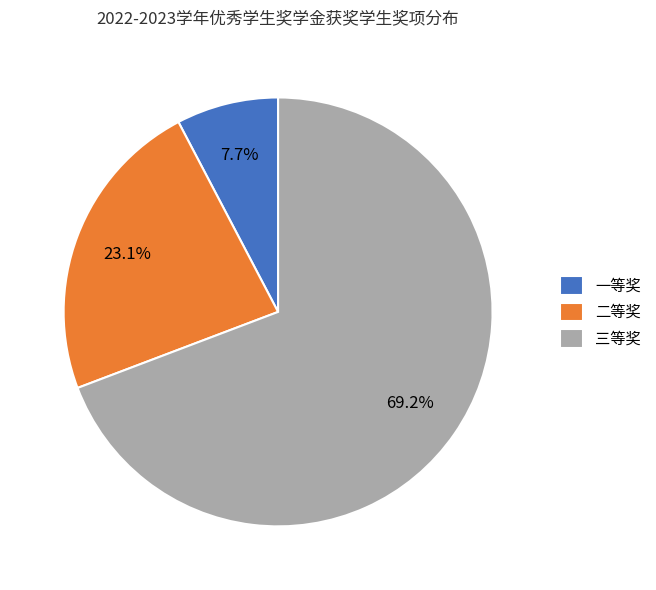

What is the smallest slice in the pie chart?

一等奖